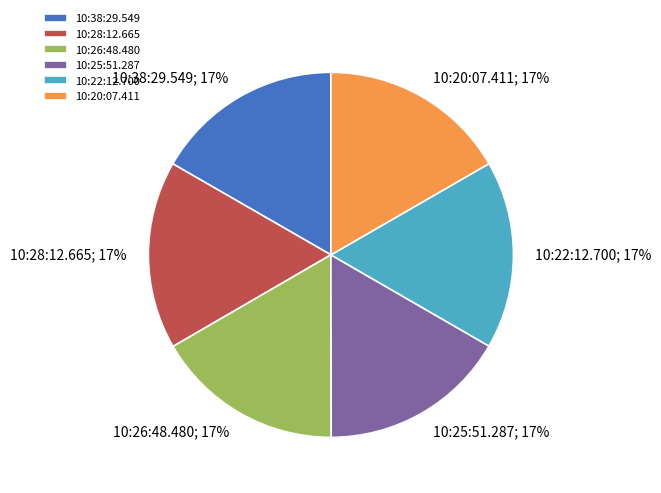

To the nearest percent, what is the combined percentage of 10:26:48.480 and 10:38:29.549?

33%